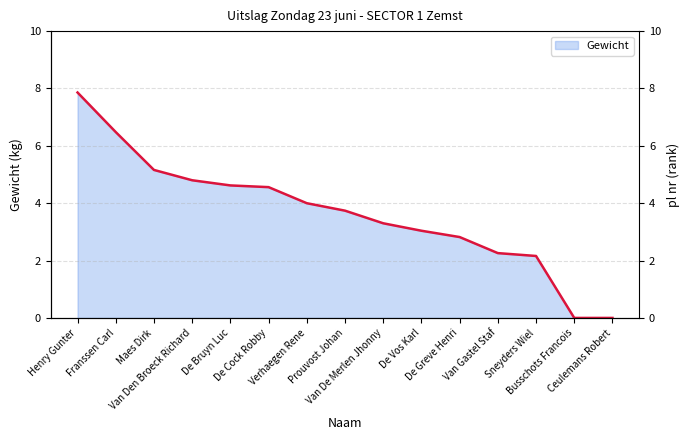

List the labels in order of value, largest first.

Henry Gunter, Franssen Carl, Maes Dirk, Van Den Broeck Richard, De Bruyn Luc, De Cock Robby, Verhaegen Rene, Prouvost Johan, Van De Merlen Jhonny, De Vos Karl, De Greve Henri, Van Gastel Staf, Sneyders Wiel, Busschots Francois, Ceulemans Robert